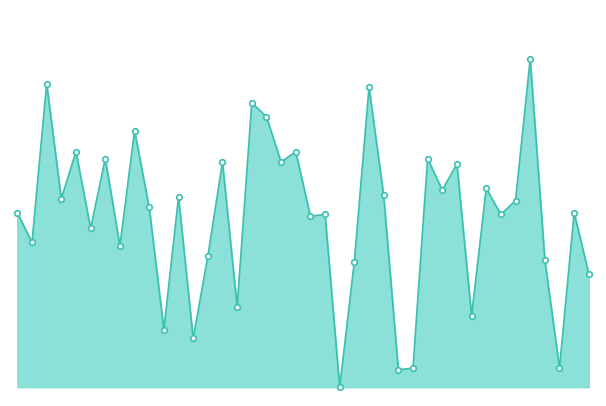

Which label corresponds to the largest value in the chart?

3250